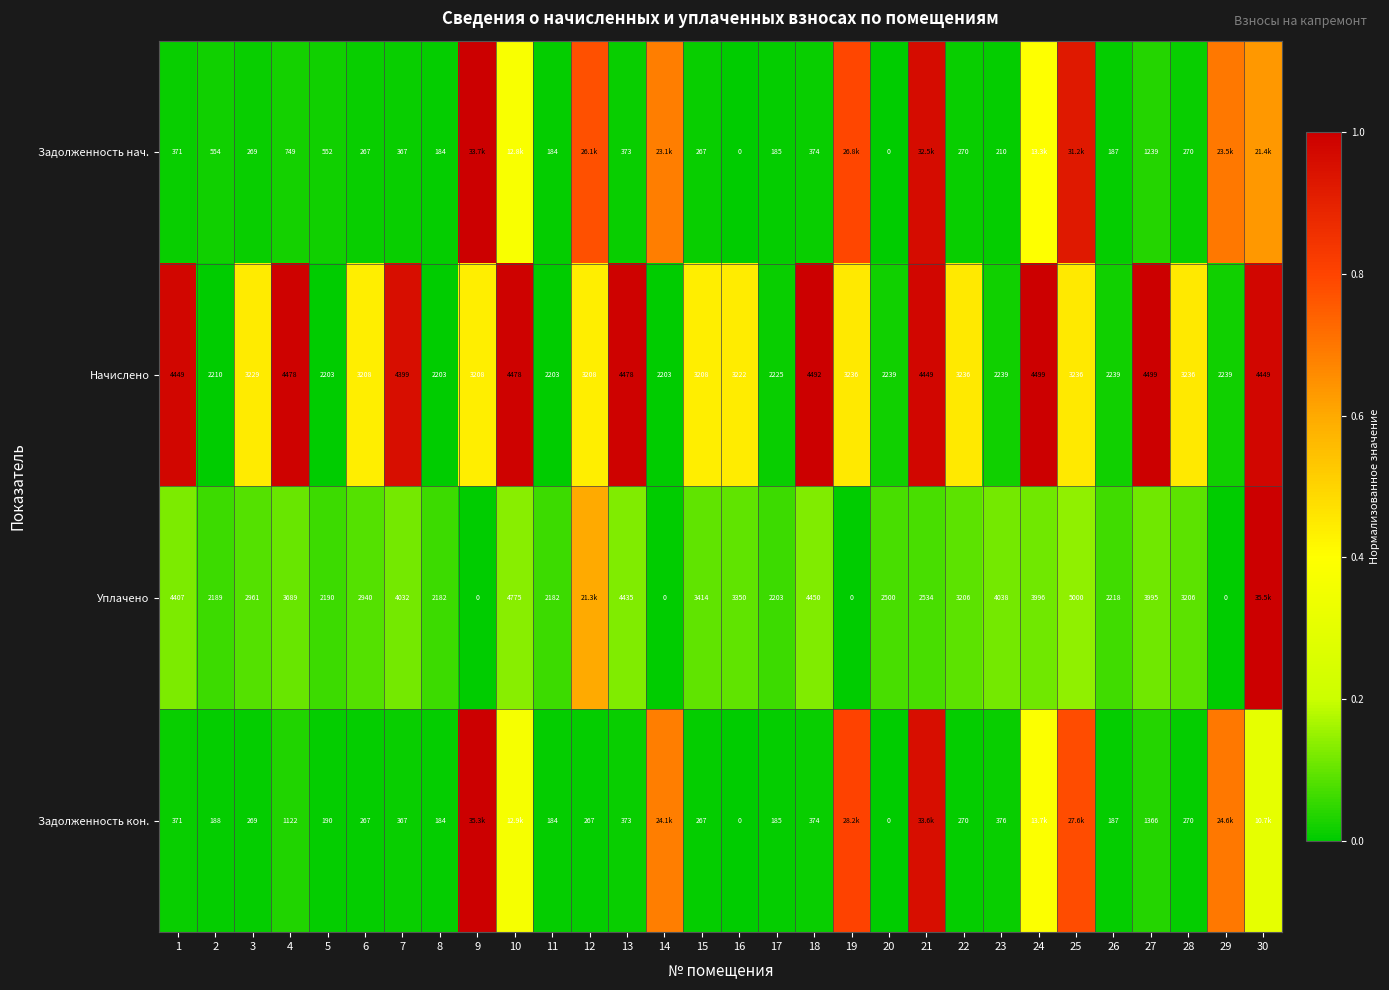

Is it true that Уплачено equals 0.0 at 8?

False